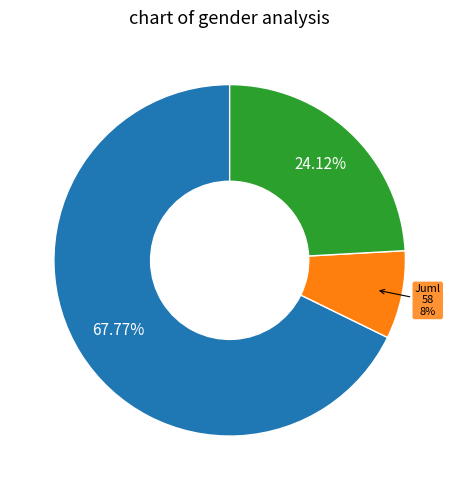

Is there any slice that represents more than half of the pie?

Yes